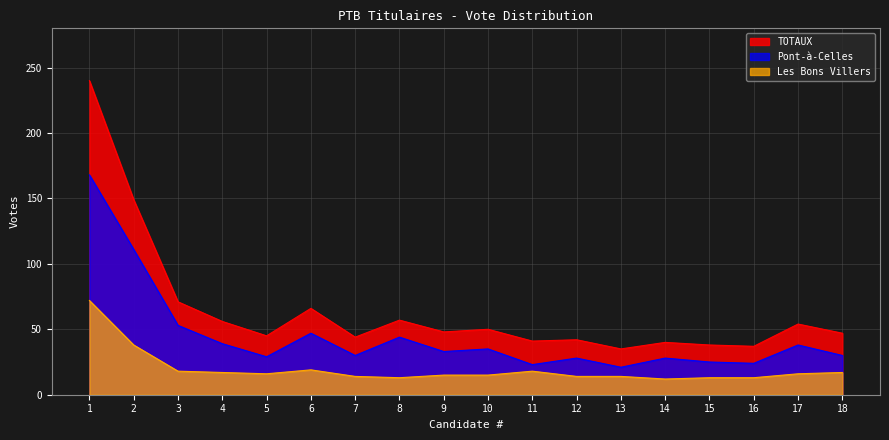

What is the greatest value displayed?

240